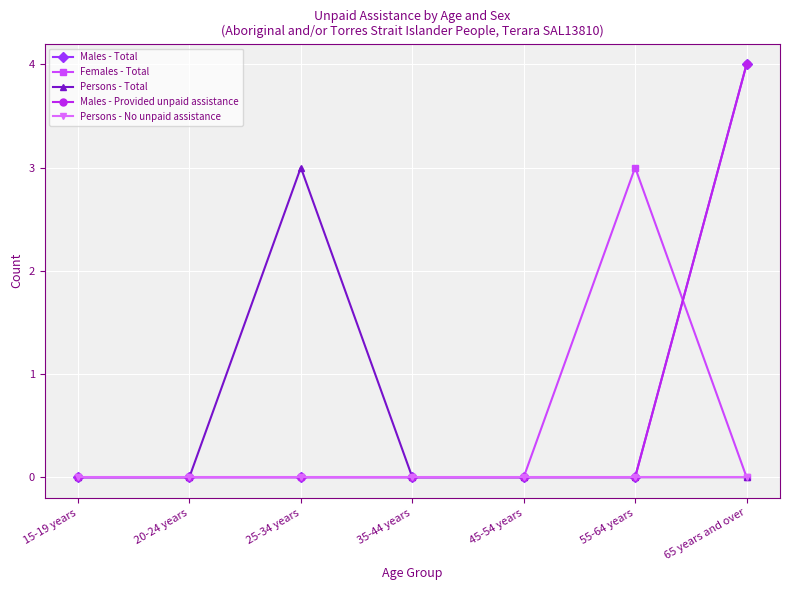

At which category is the sum across all series the highest?

65 years and over